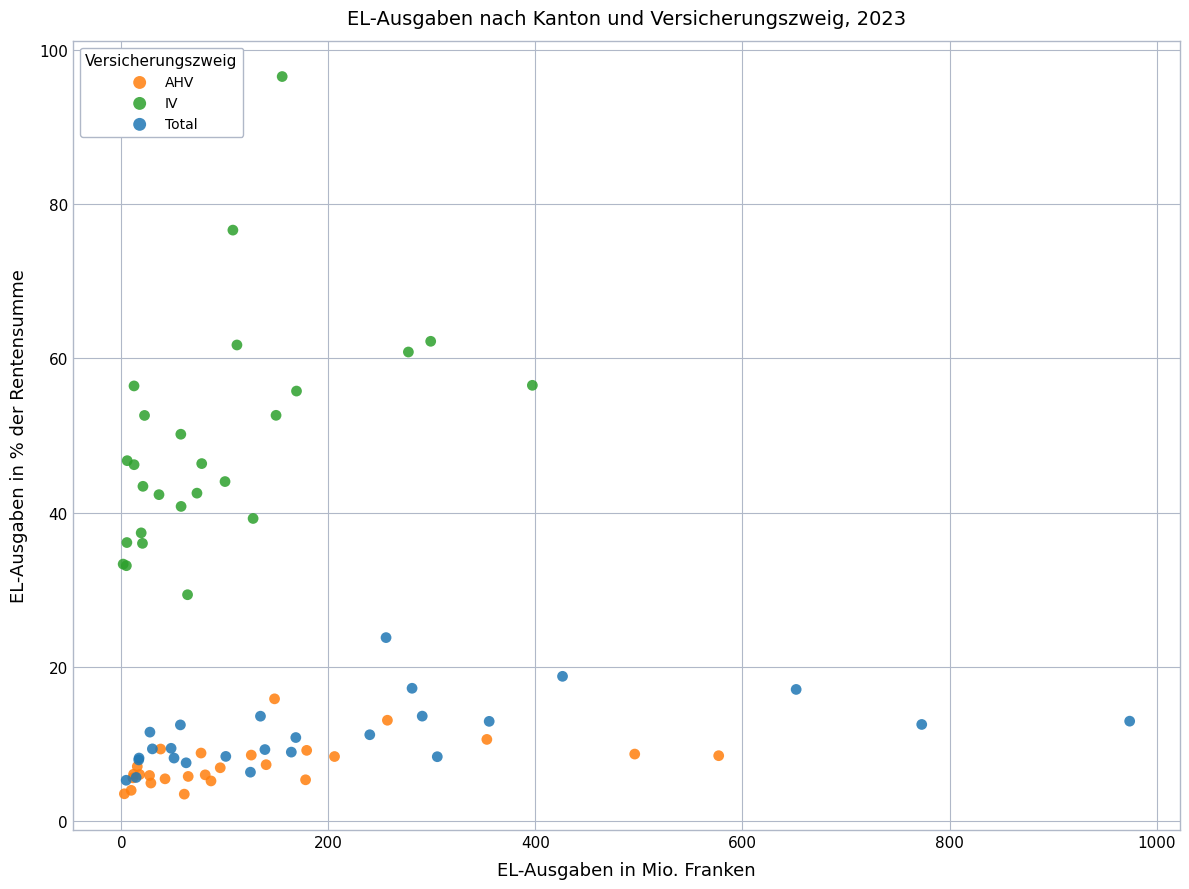

Which series has the largest Y range (max minus min)?

IV